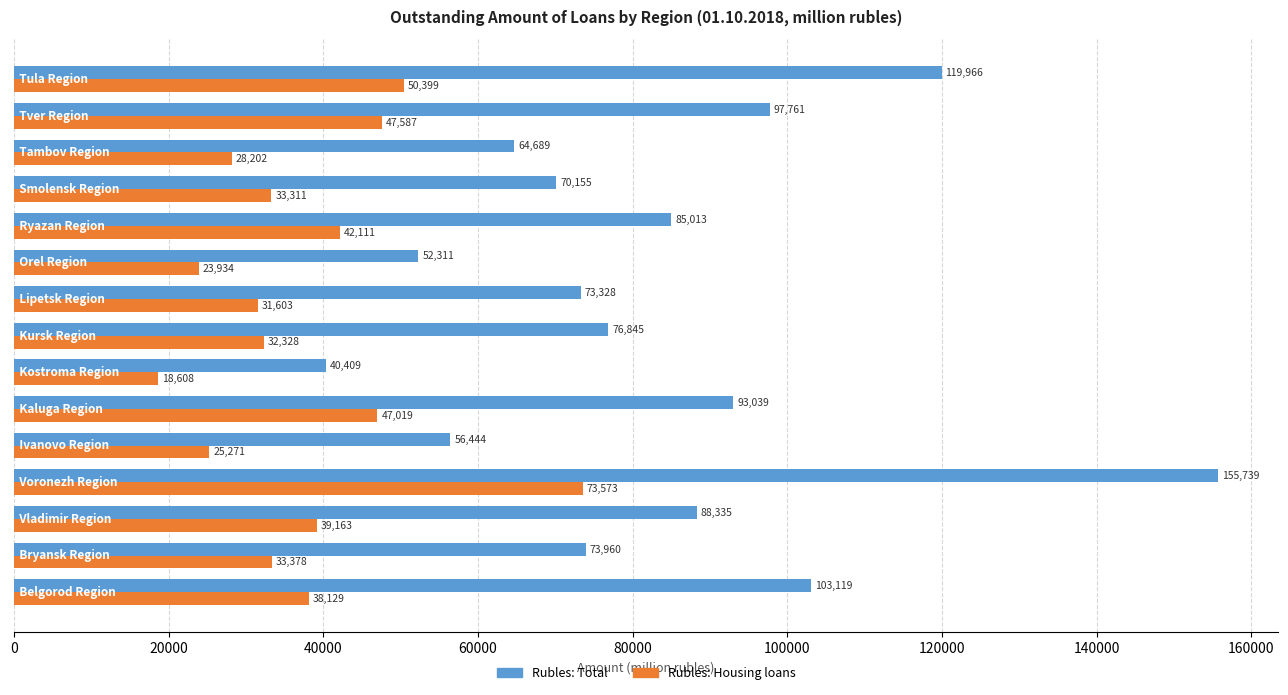

At how many categories does at least one series exceed 28504?

15